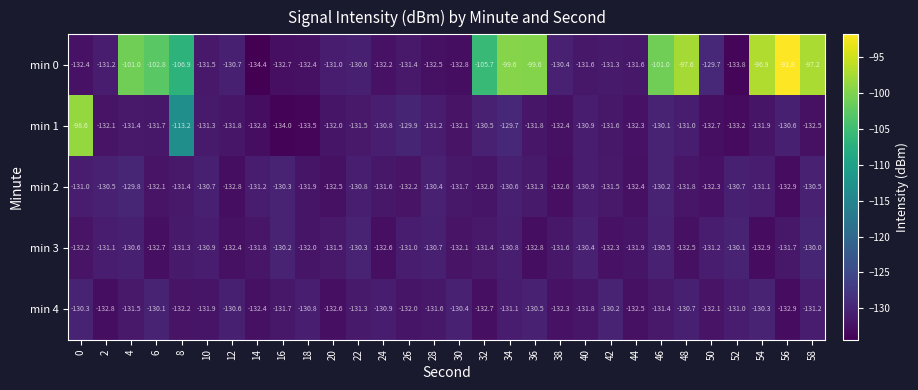

Is it true that min 2 equals -214.0 at 34?

False